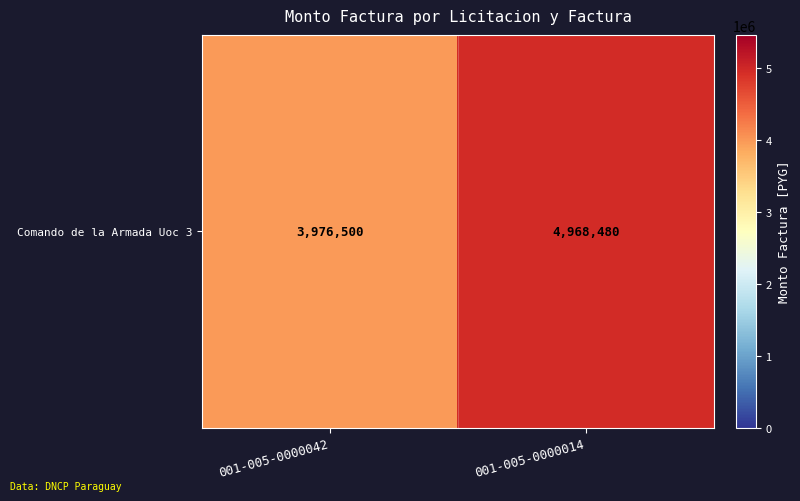

List the labels in order of value, largest first.

001-005-0000014, 001-005-0000042